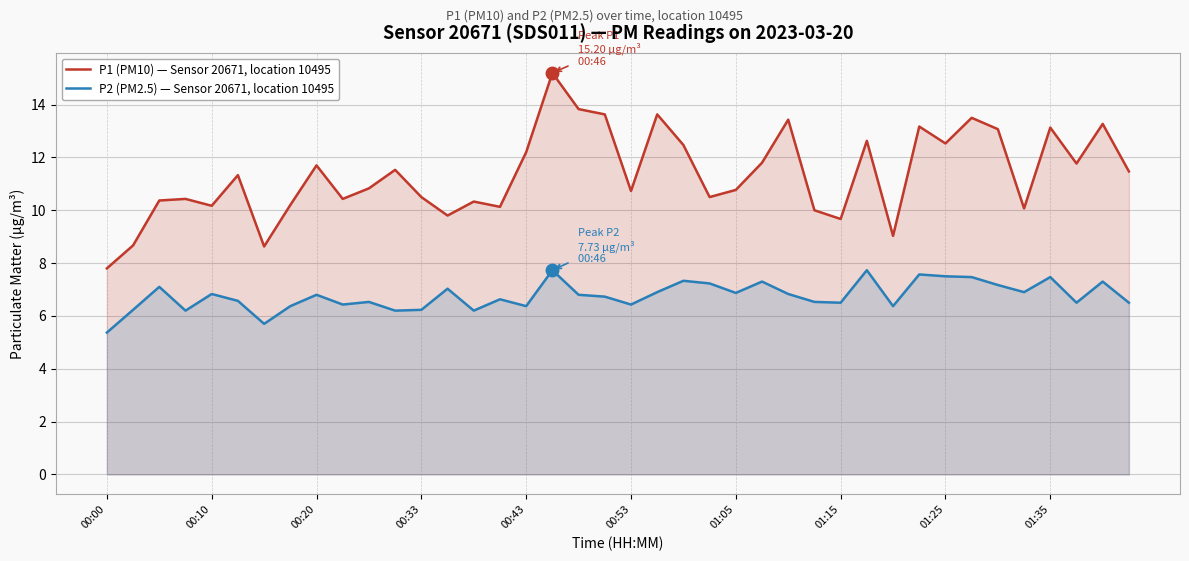

Between 14 and 19, which is larger?

19